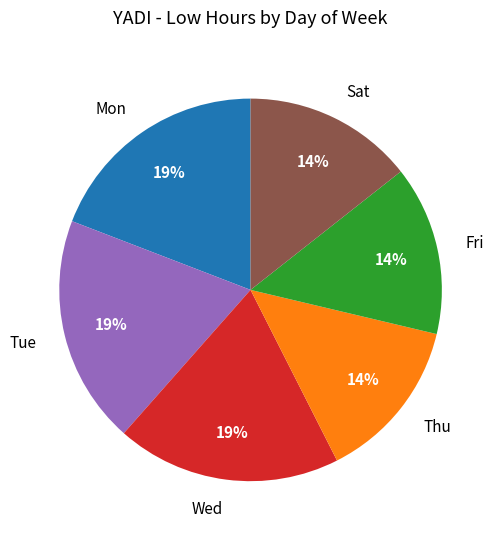

To the nearest percent, what percentage of the pie is Mon?

19%